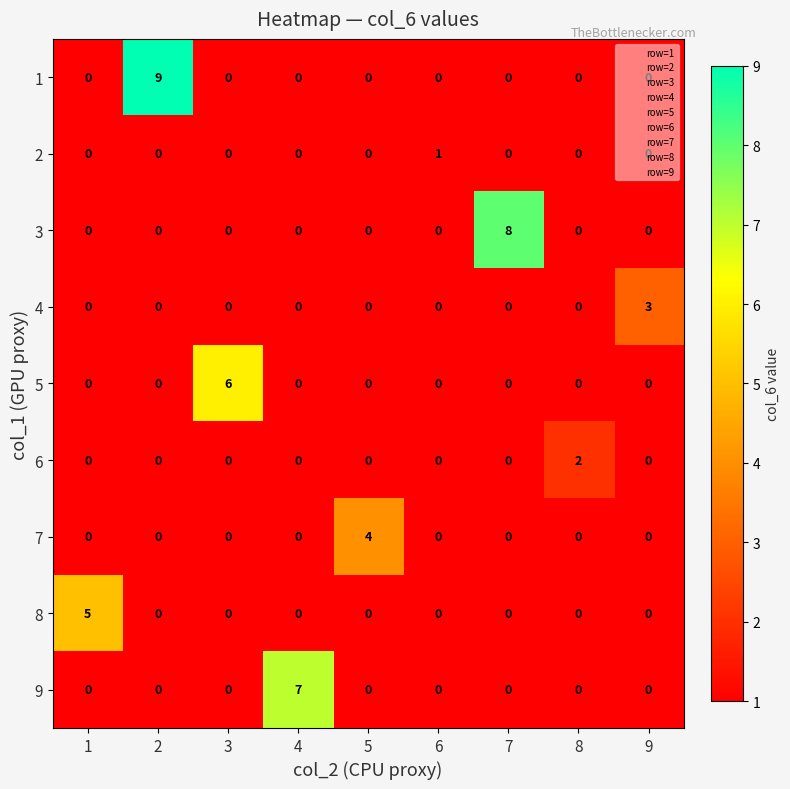

Which series has the largest range (max minus min)?

1